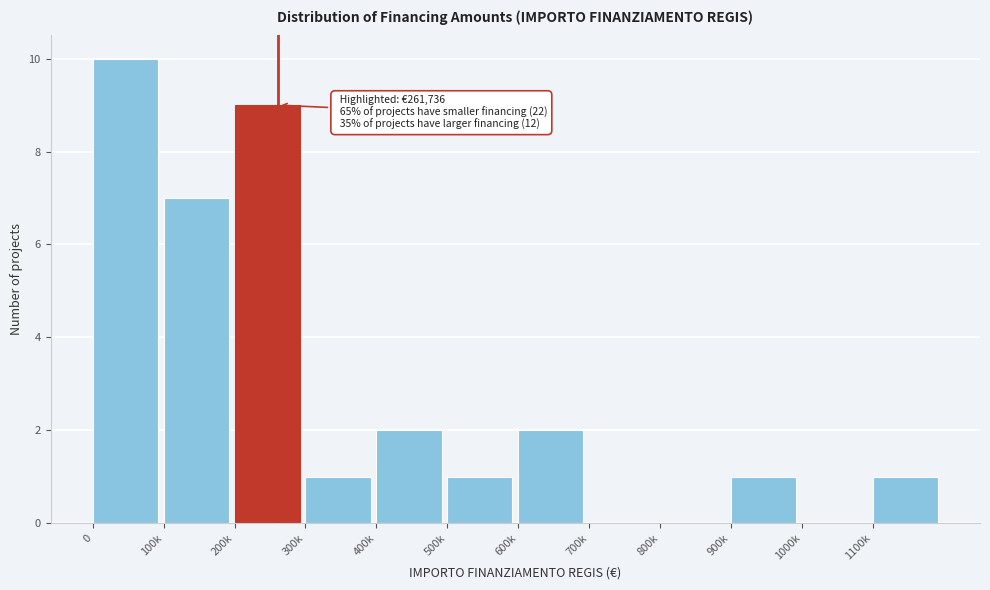

Reading left to right, transcribe all the data shown in this chart.

0=10	100k=7	200k=9	300k=1	400k=2	500k=1	600k=2	700k=0	800k=0	900k=1	1000k=0	1100k=1